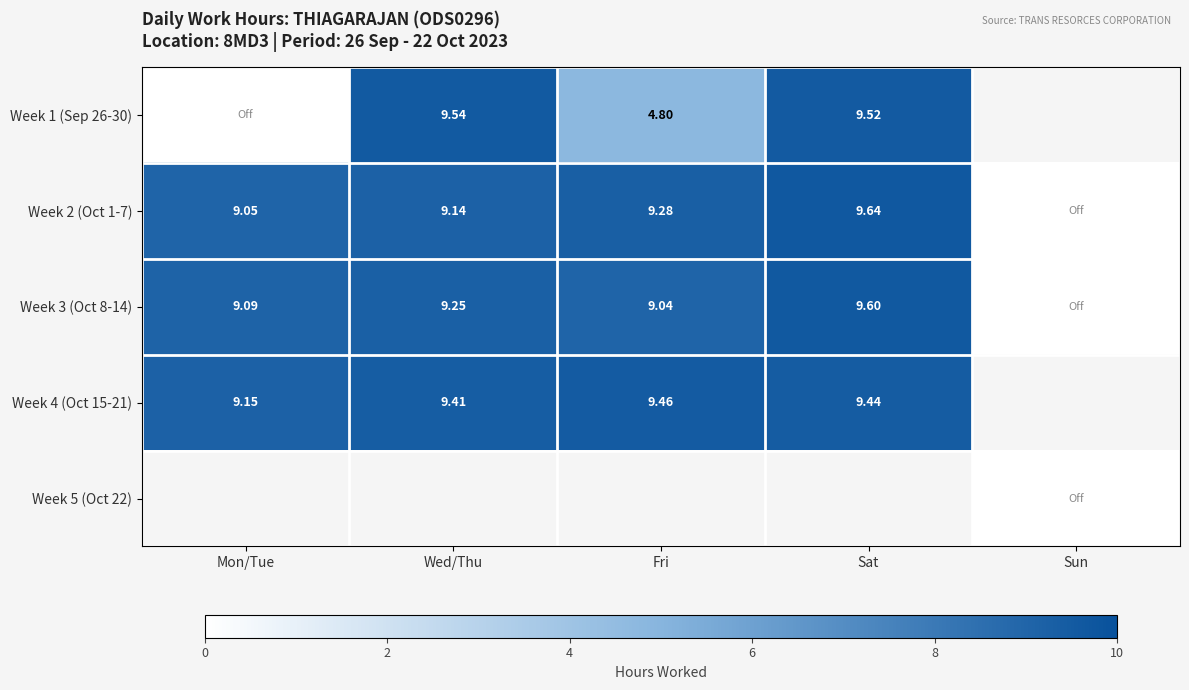

What is the difference between the highest and lowest values at Mon/Tue?

9.2